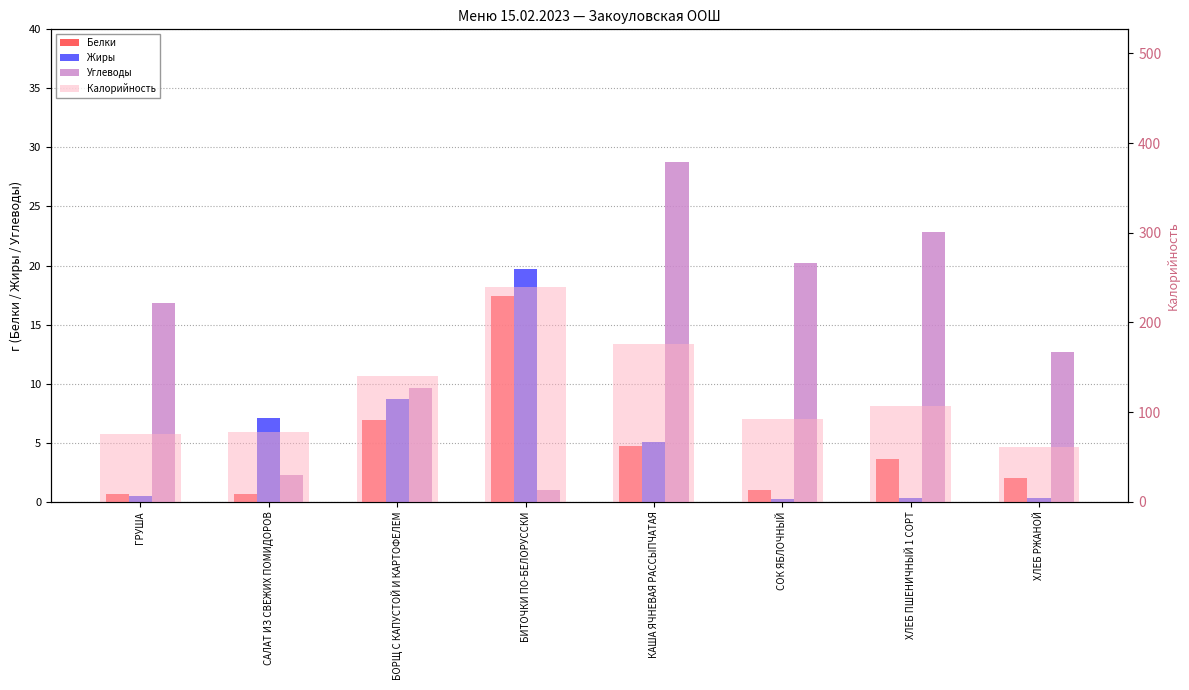

What are all the series names shown in the legend?

Белки, Жиры, Углеводы, Калорийность